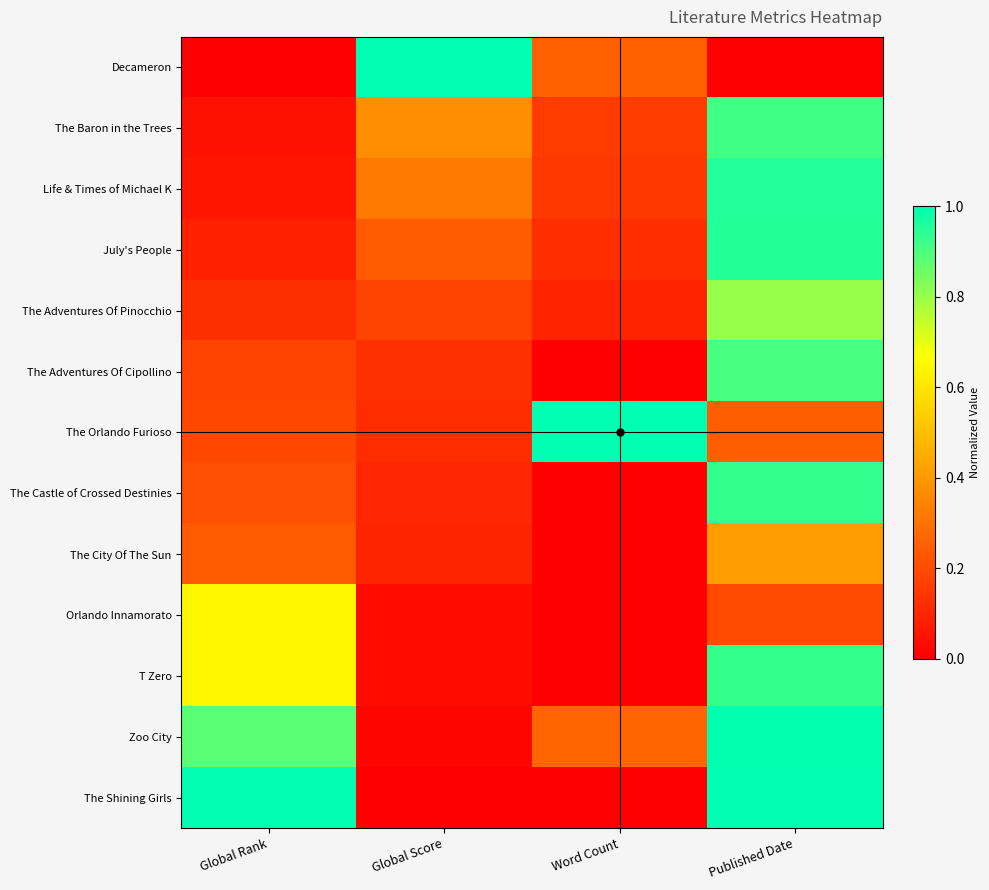

What is the greatest value displayed?

1.0